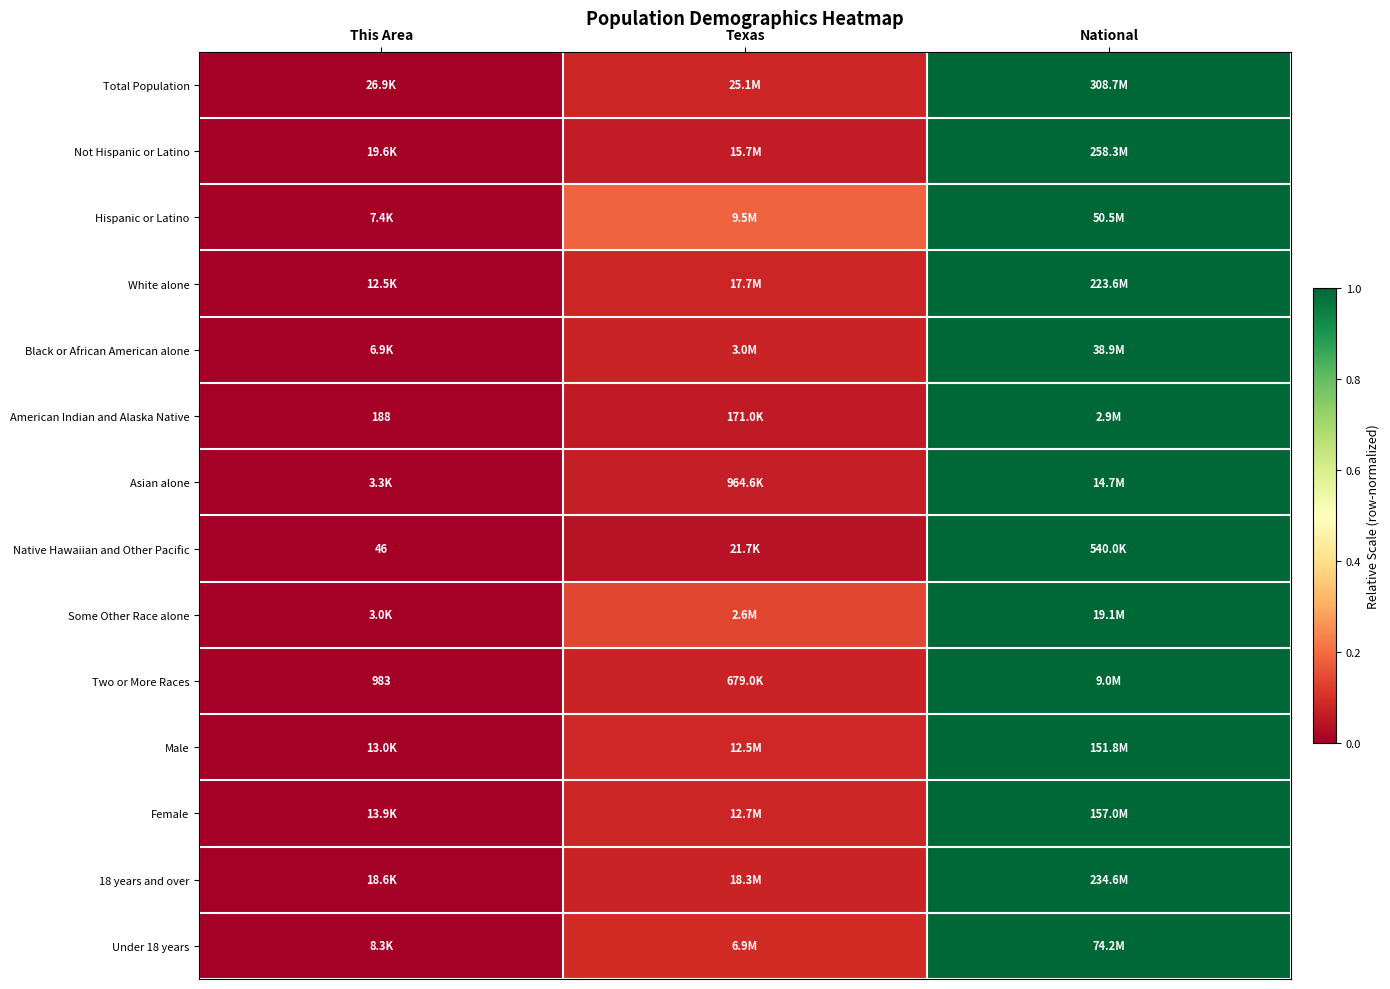

At which category is the sum across all series the highest?

National